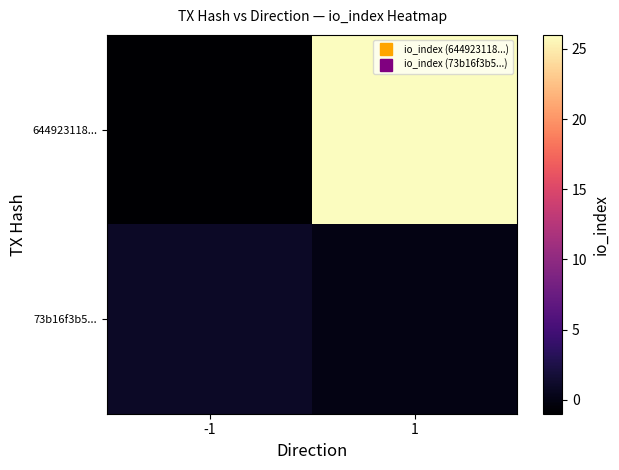

Count the number of categories in the chart.

2